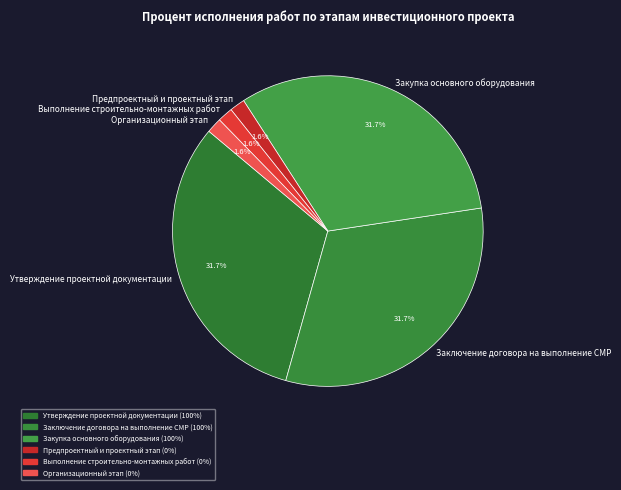

Is Утверждение проектной документации the majority of the pie?

No